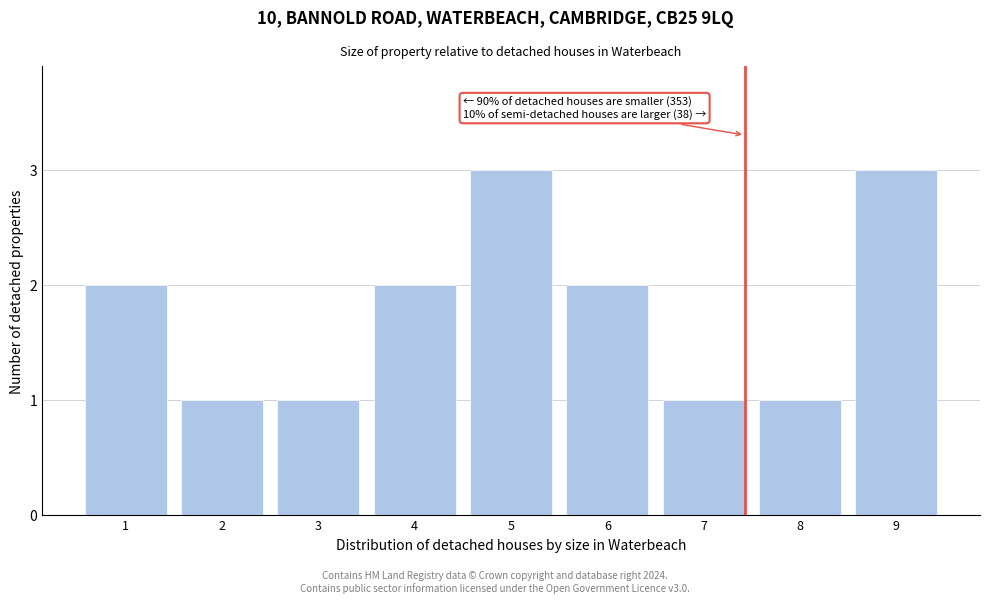

Reading left to right, list all the values displayed in this chart.

2	1	1	2	3	2	1	1	3